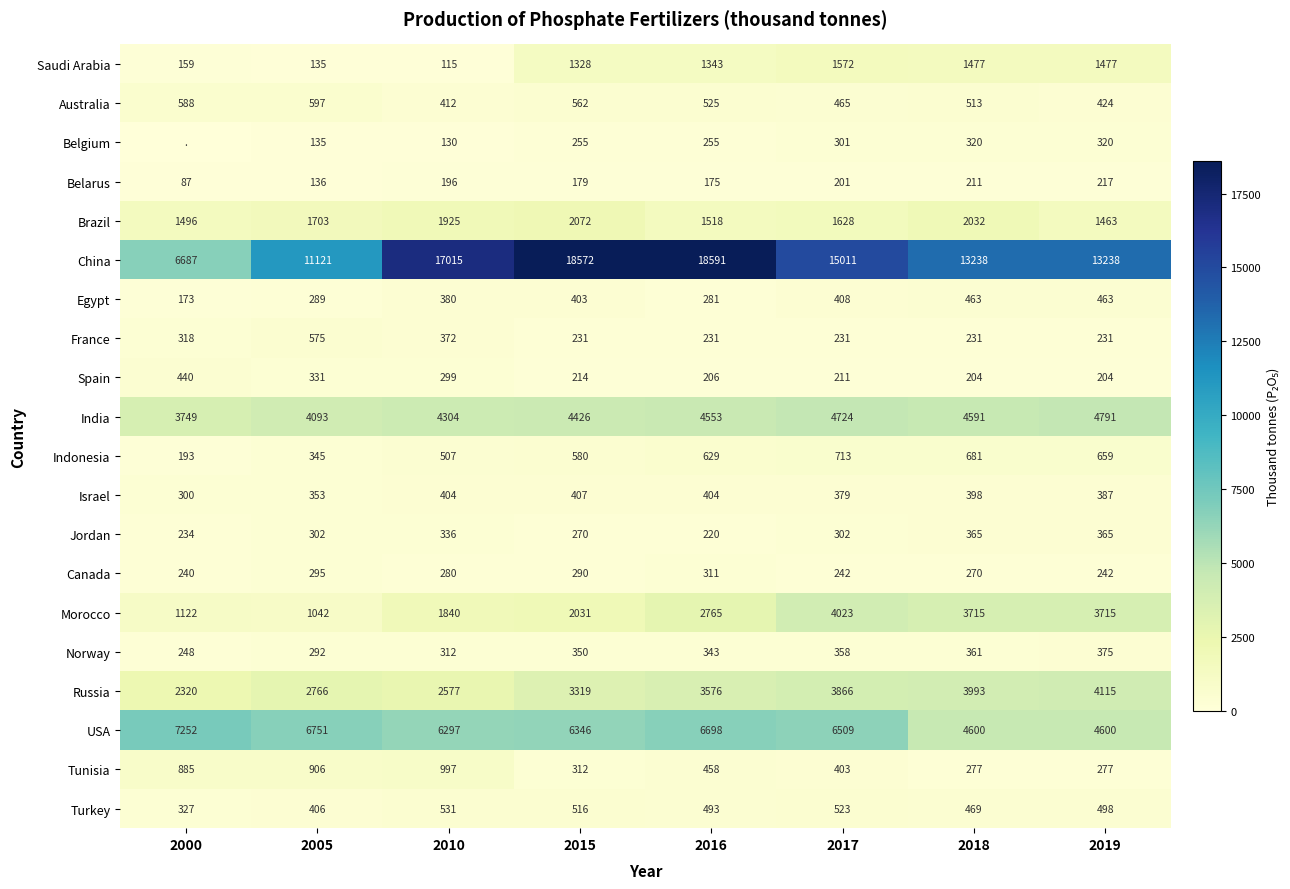

At 2016, list the series in order from largest to smallest.

China, USA, India, Russia, Morocco, Brazil, Saudi Arabia, Indonesia, Australia, Turkey, Tunisia, Israel, Norway, Canada, Egypt, Belgium, France, Jordan, Spain, Belarus